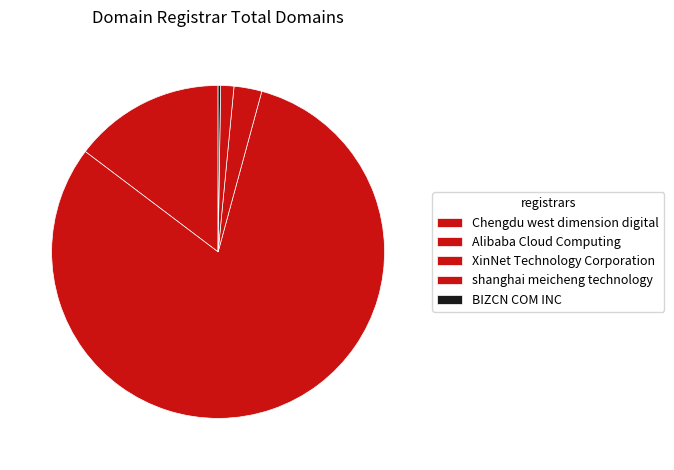

What percentage is the XinNet Technology Corporation slice, to the nearest percent?

3%